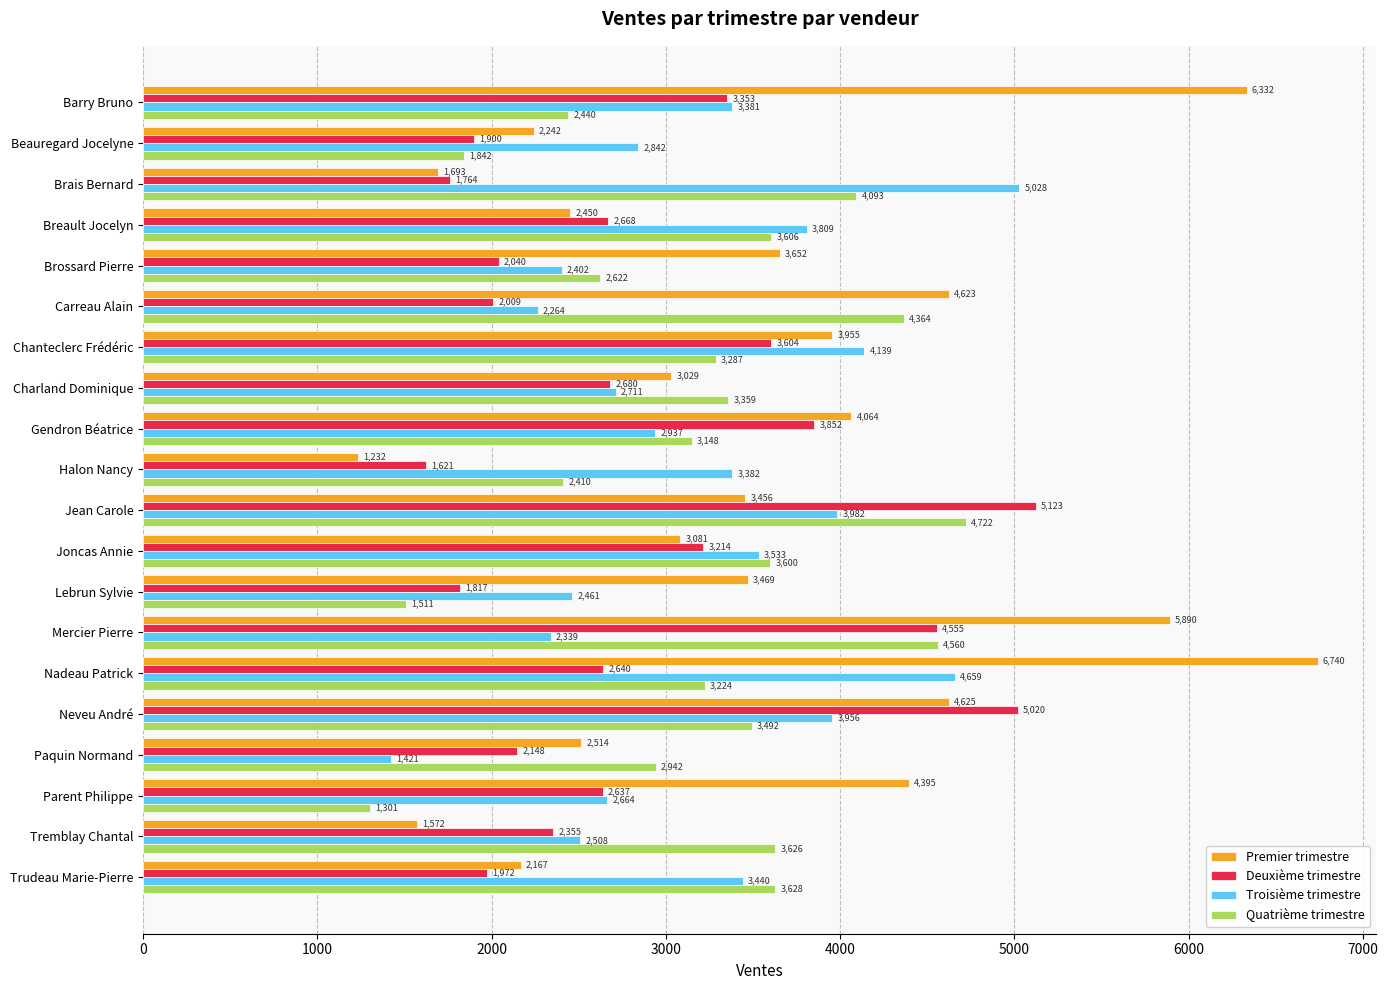

At which category does the chart reach its peak across all series?

Nadeau Patrick